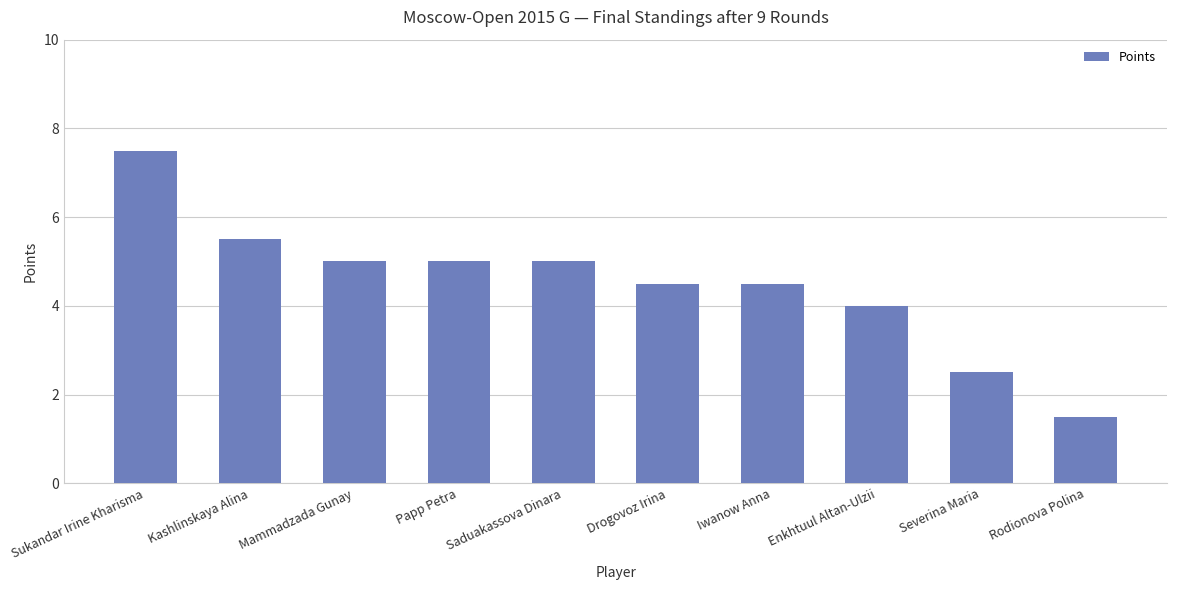

What is the value of the 3rd bar from the left?

5.0